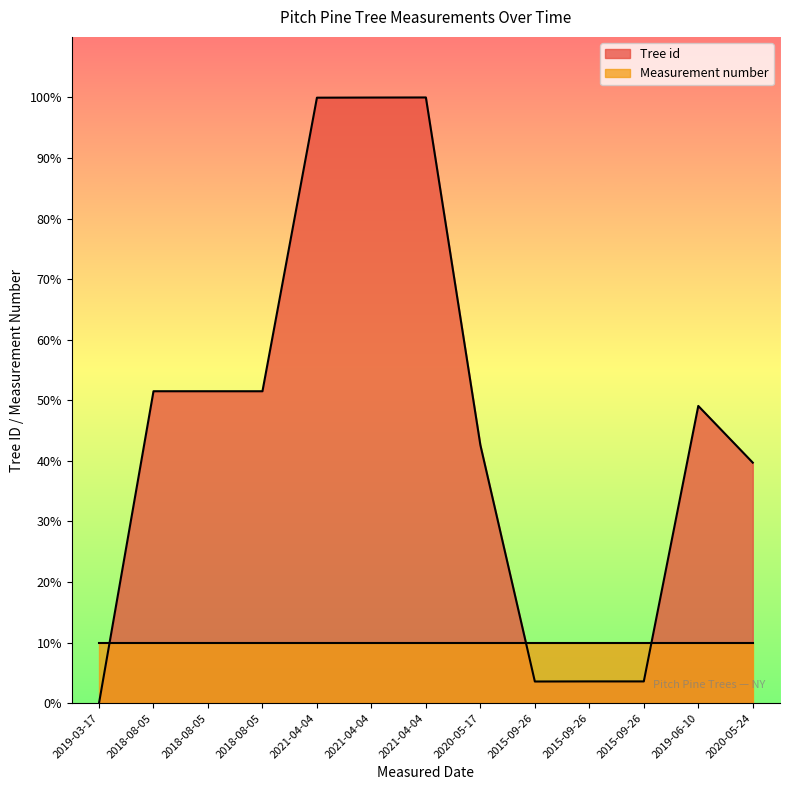

What is the change in value from 2021-04-04 to 2019-06-10?

-50.9